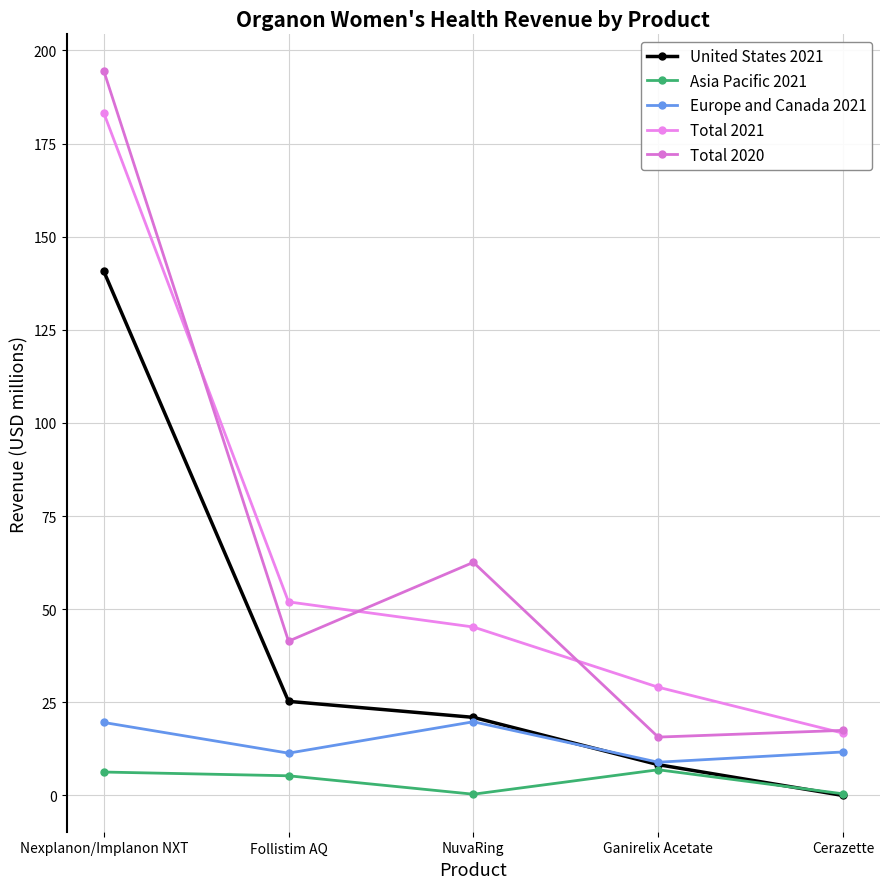

What are all the series names shown in the legend?

United States 2021, Asia Pacific 2021, Europe and Canada 2021, Total 2021, Total 2020